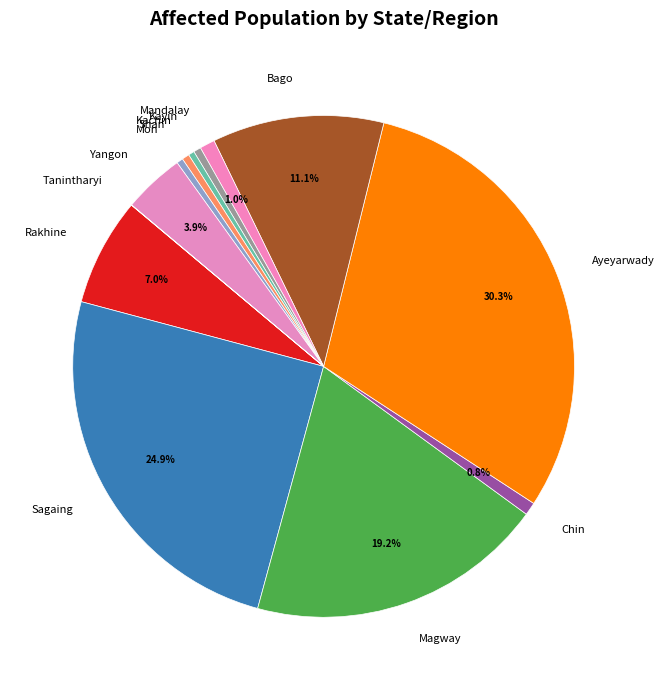

Is there a majority slice in this chart?

No